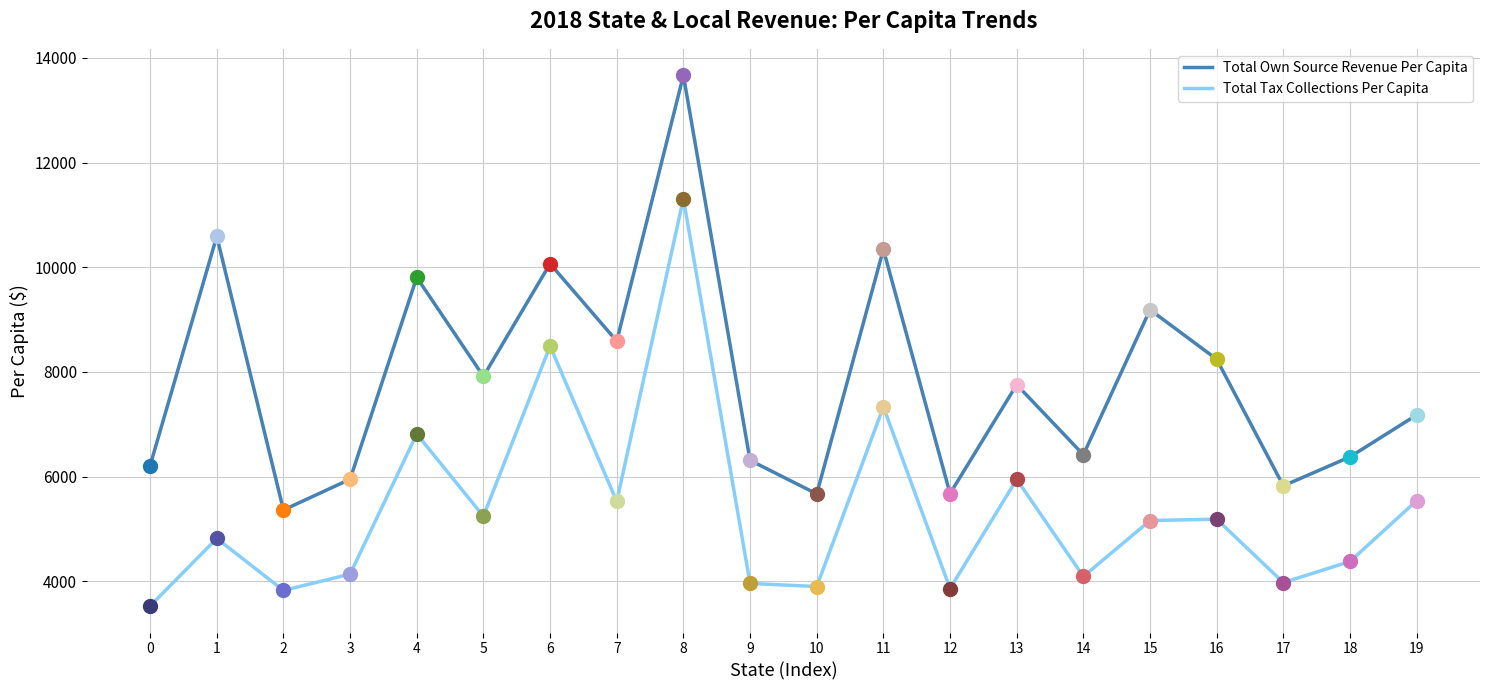

Is the value of Total Own Source Revenue Per Capita at 8 greater than the value of Total Tax Collections Per Capita at 14?

Yes